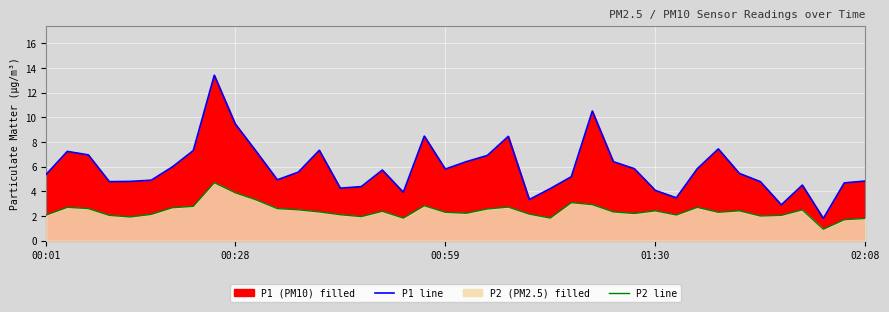

True or false: P1 line has more than 1 points higher than both neighbors.

True